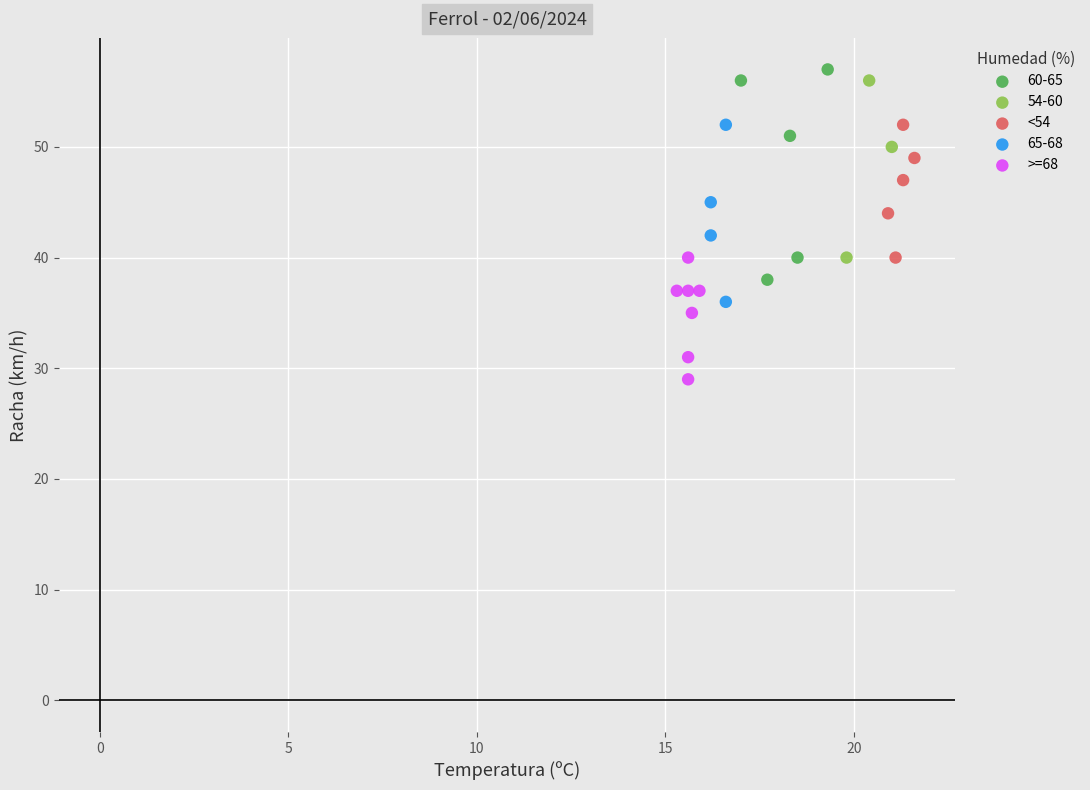

Which series reaches the minimum Y coordinate?

>=68